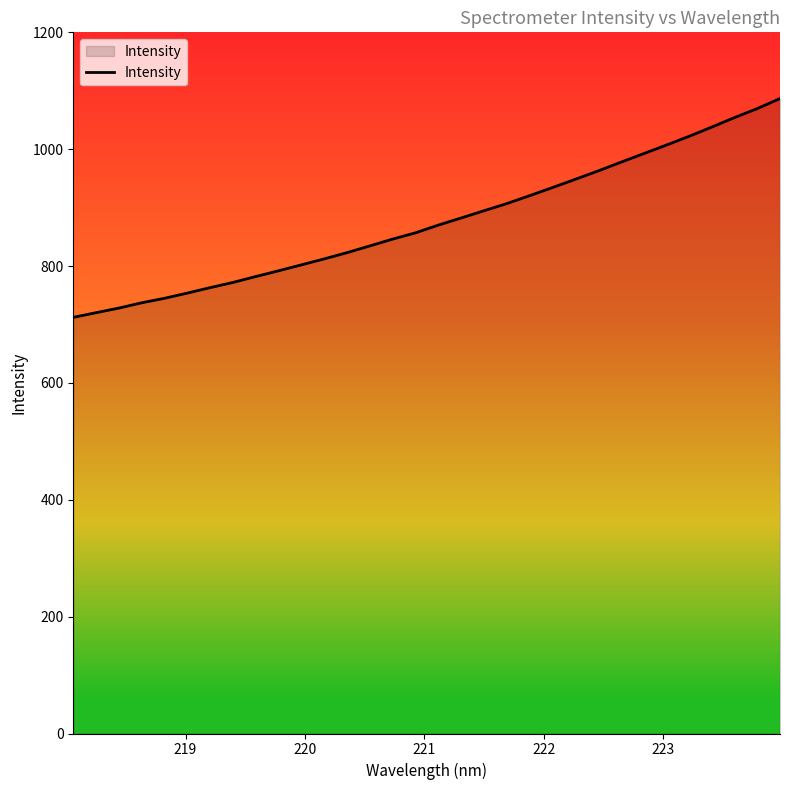

What is the difference between the maximum and minimum values?

374.5